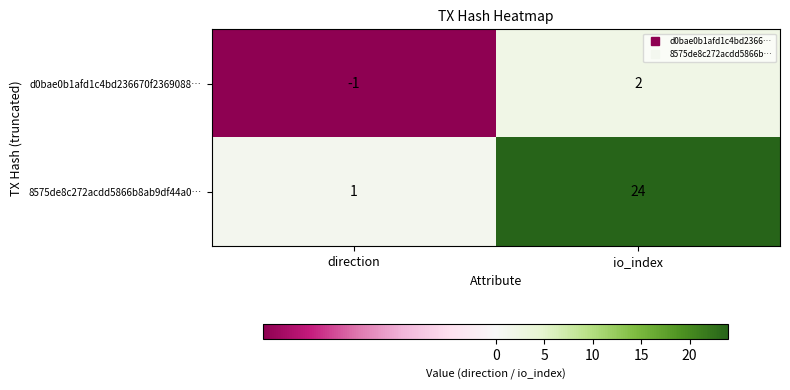

At which category is the sum across all series the highest?

io_index